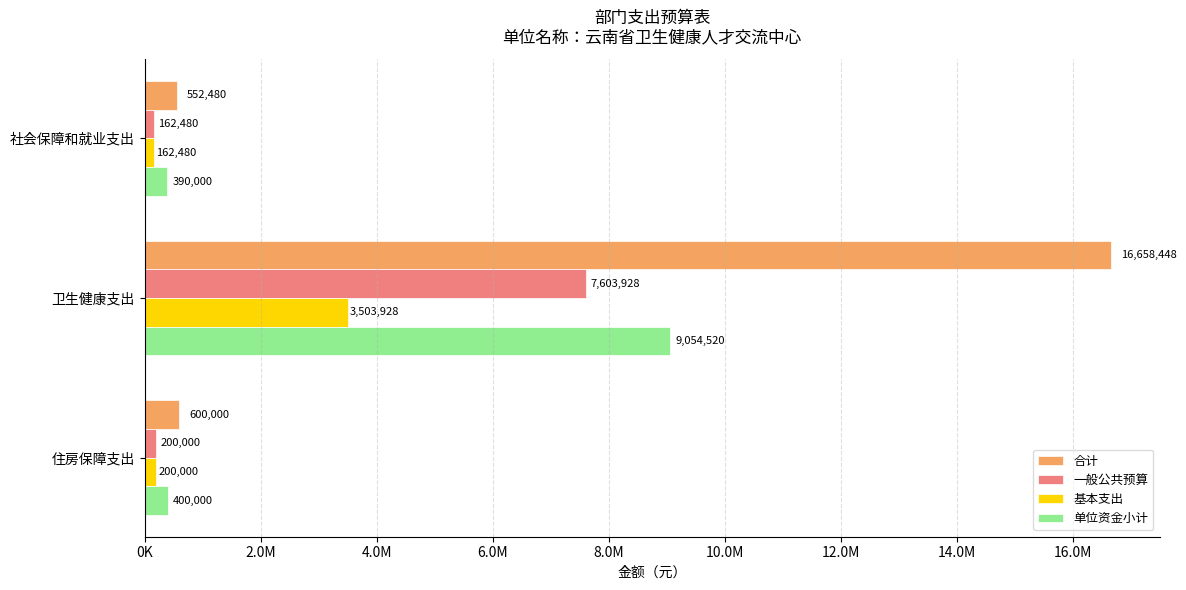

What are all the series names shown in the legend?

合计, 一般公共预算, 基本支出, 单位资金小计